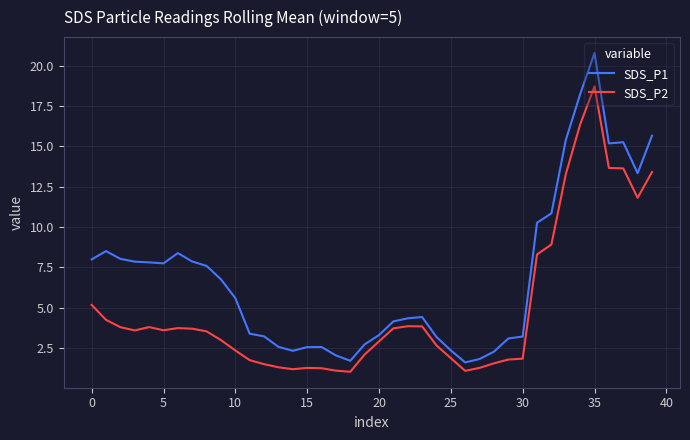

Which series has the largest range (max minus min)?

SDS_P1